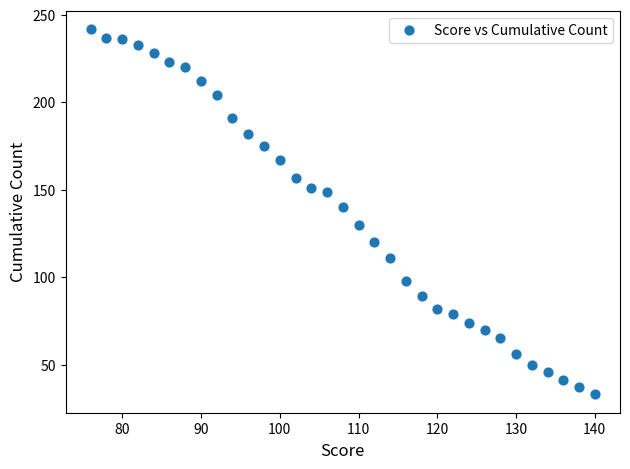

What Y value in the scatter plot is closest to 137?

140